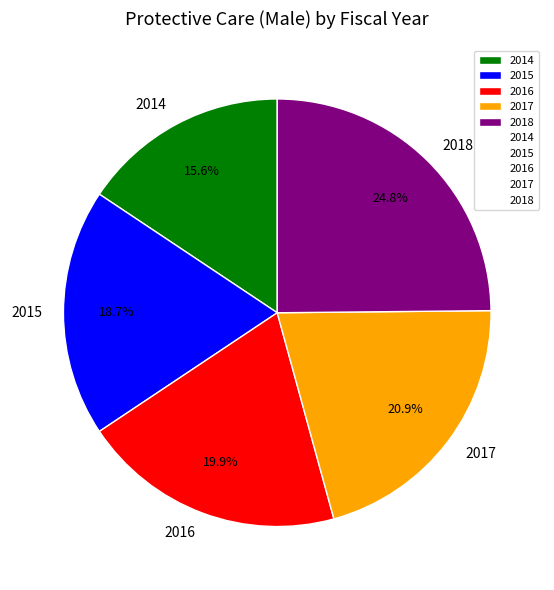

How many segments does this pie chart have?

5